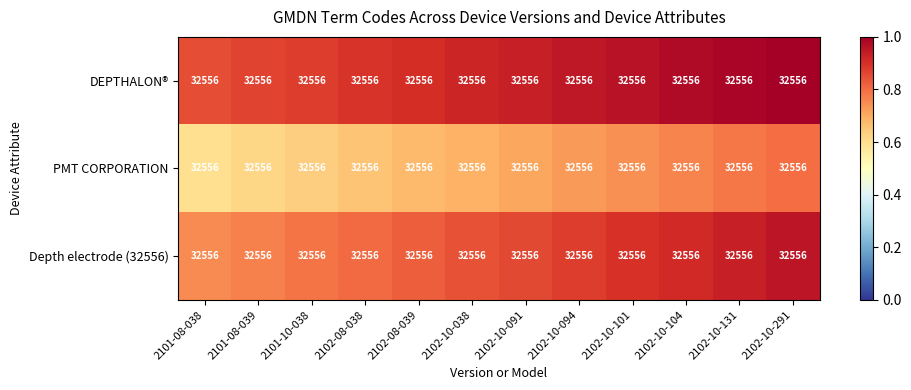

Reading left to right, what are all the values shown in this chart?

DEPTHALON®: 2101-08-038=32556.0	2101-08-039=32556.0	2101-10-038=32556.0	2102-08-038=32556.0	2102-08-039=32556.0	2102-10-038=32556.0	2102-10-091=32556.0	2102-10-094=32556.0	2102-10-101=32556.0	2102-10-104=32556.0	2102-10-131=32556.0	2102-10-291=32556.0
PMT CORPORATION: 2101-08-038=32556.0	2101-08-039=32556.0	2101-10-038=32556.0	2102-08-038=32556.0	2102-08-039=32556.0	2102-10-038=32556.0	2102-10-091=32556.0	2102-10-094=32556.0	2102-10-101=32556.0	2102-10-104=32556.0	2102-10-131=32556.0	2102-10-291=32556.0
Depth electrode (32556): 2101-08-038=32556.0	2101-08-039=32556.0	2101-10-038=32556.0	2102-08-038=32556.0	2102-08-039=32556.0	2102-10-038=32556.0	2102-10-091=32556.0	2102-10-094=32556.0	2102-10-101=32556.0	2102-10-104=32556.0	2102-10-131=32556.0	2102-10-291=32556.0